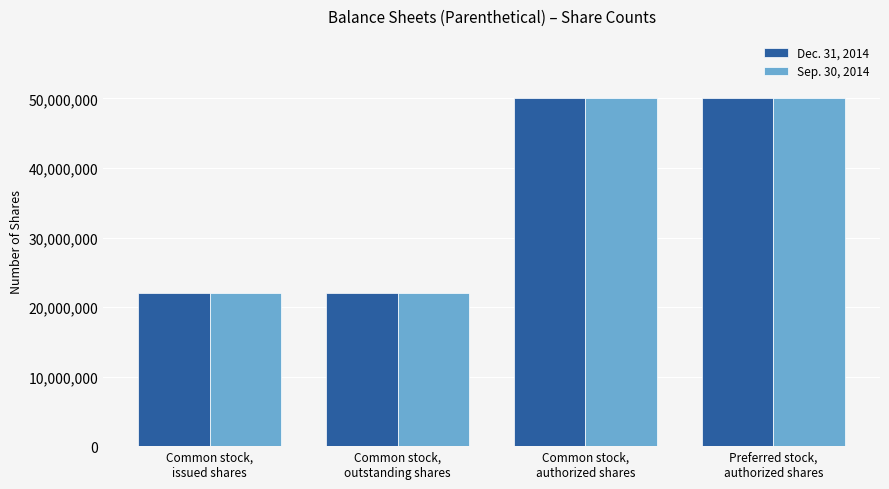

What are all the series names shown in the legend?

Dec. 31, 2014, Sep. 30, 2014